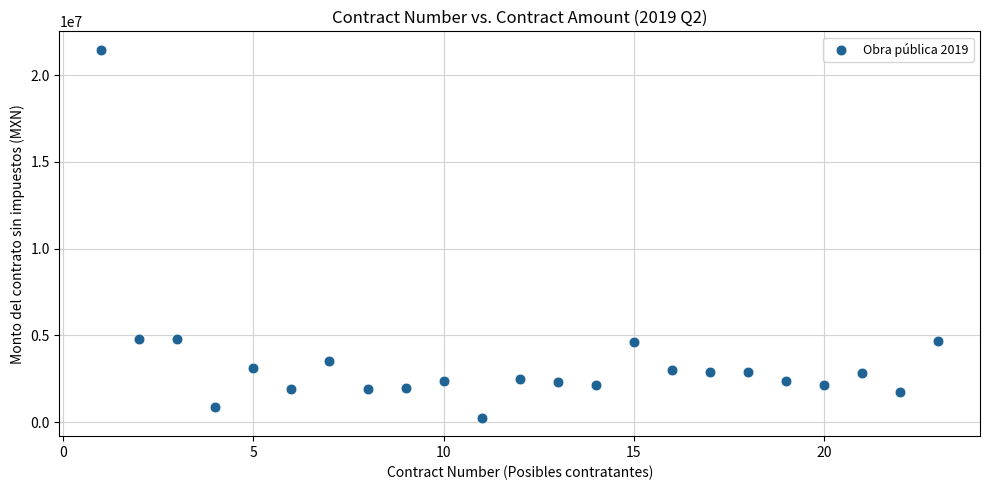

What is the range of Y values (max minus min)?

21211167.9